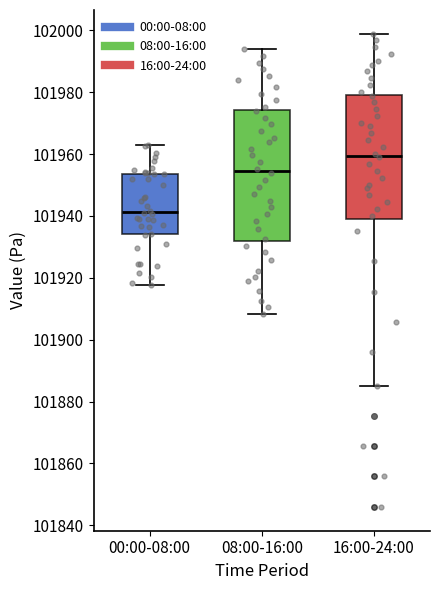

Which box has the lowest median line?

00:00-08:00